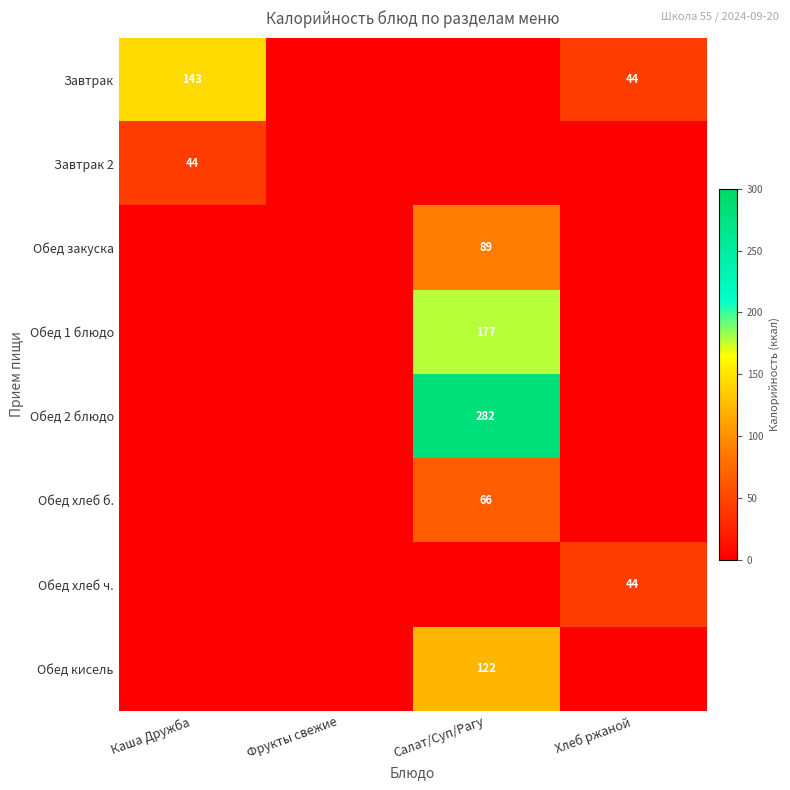

At which category is the sum across all series the highest?

Салат/Суп/Рагу